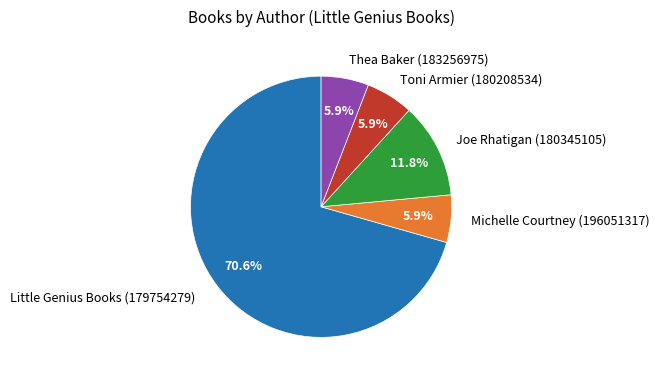

Approximately how many times larger is the value at Little Genius Books (179754279) compared to Joe Rhatigan (180345105)?

6.0